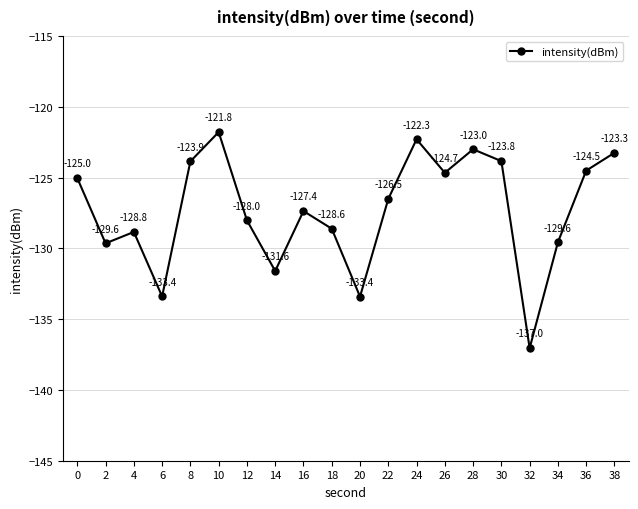

Reading left to right, what are all the values shown in this chart?

-125.0	-129.6	-128.8	-133.4	-123.9	-121.8	-128.0	-131.6	-127.4	-128.6	-133.4	-126.5	-122.3	-124.7	-123.0	-123.8	-137.0	-129.6	-124.5	-123.3